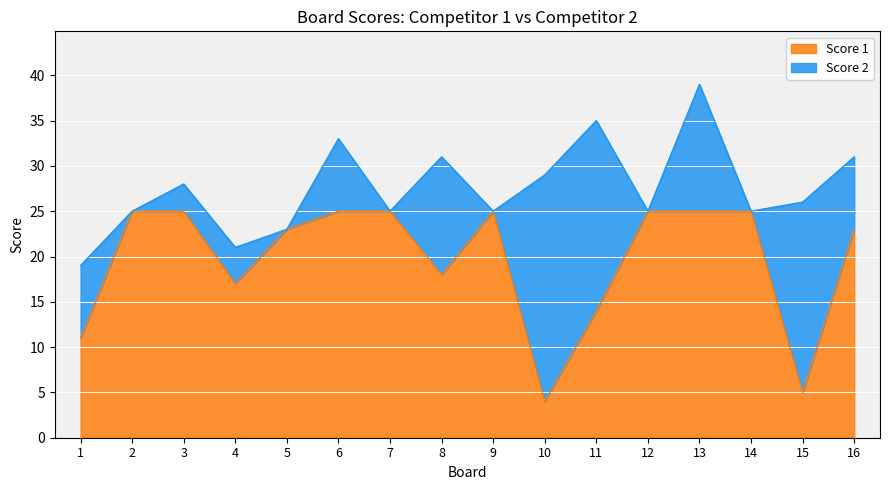

List the labels in order of value, smallest first.

10, 15, 1, 11, 4, 8, 5, 16, 2, 3, 6, 7, 9, 12, 13, 14